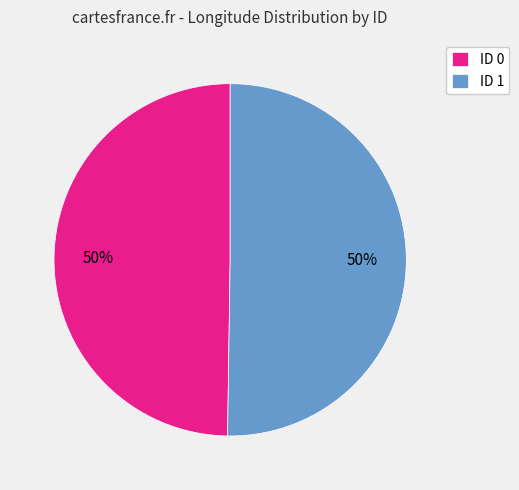

True or false: ID 1 accounts for 50% of the total.

True